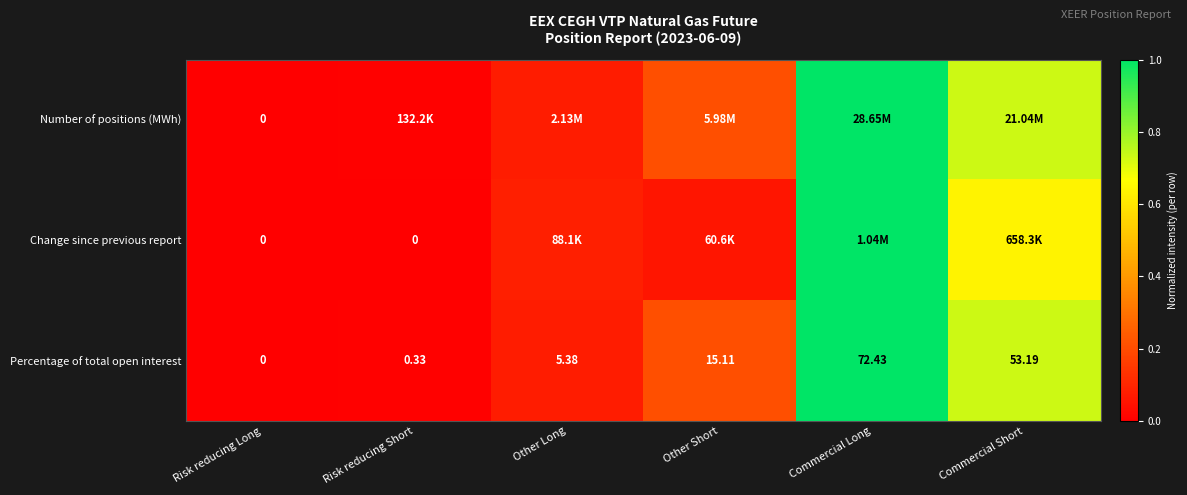

Which has a higher value, Risk reducing Long or Other Long?

Other Long